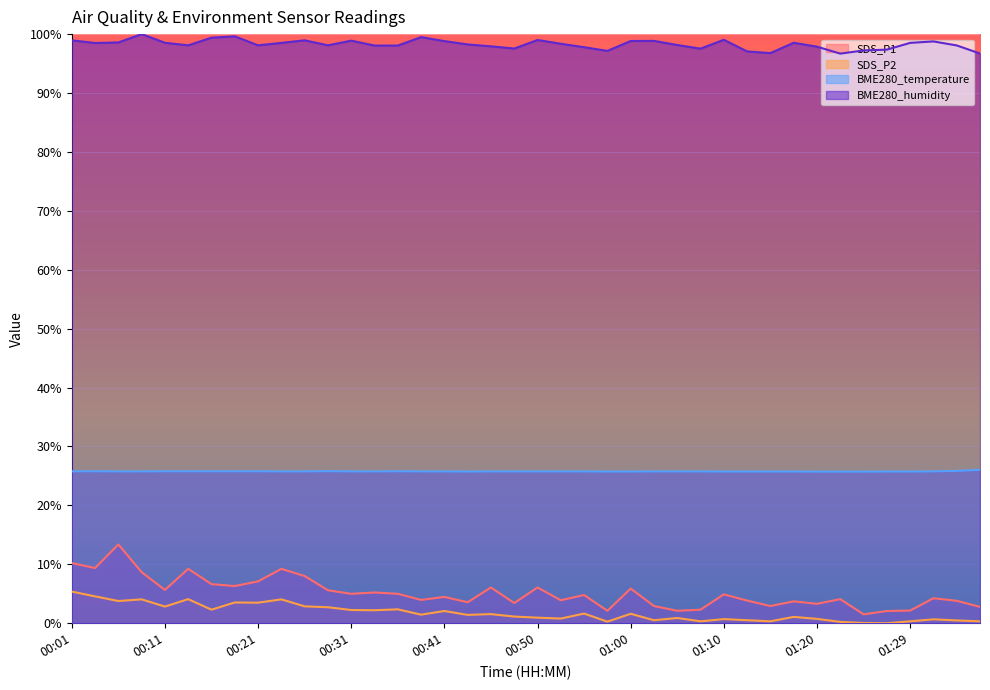

What position from the left is 00:53?

22